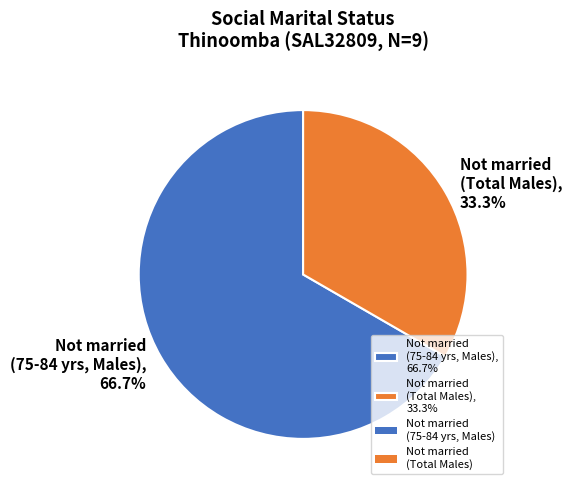

Is there a majority slice in this chart?

Yes